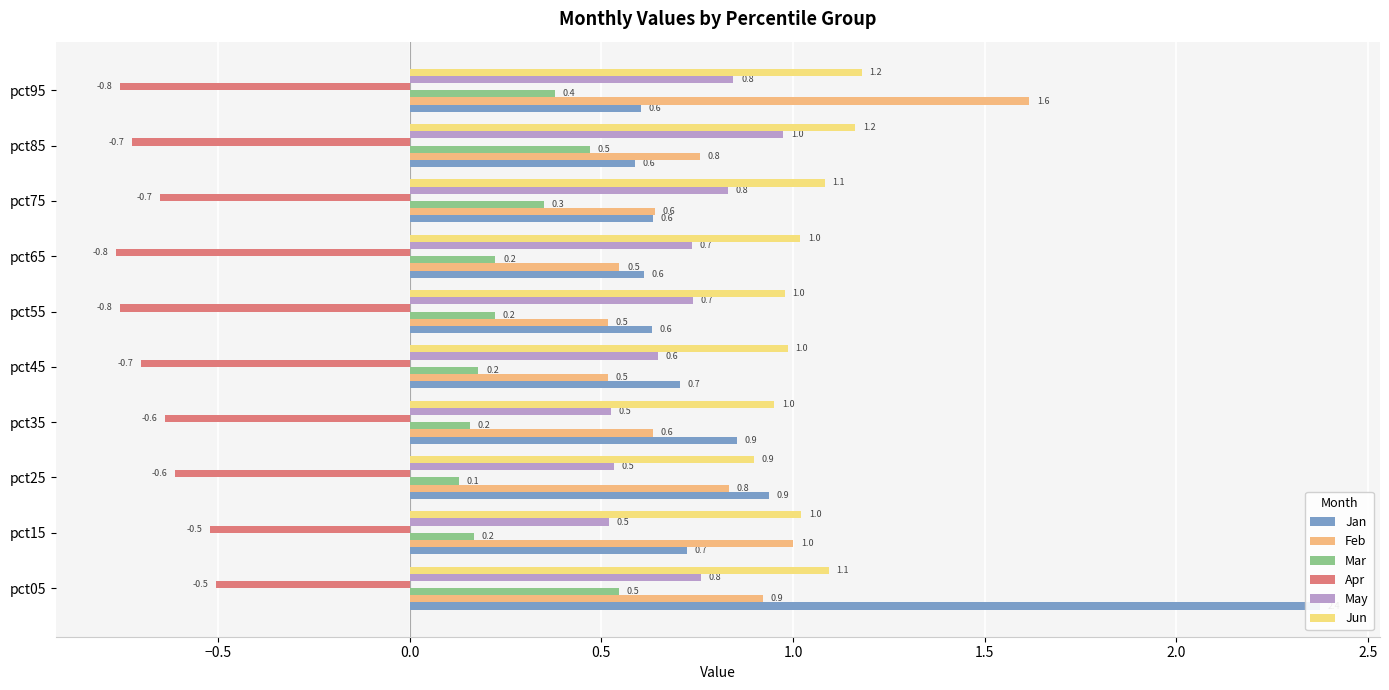

Reading left to right, transcribe all the data shown in this chart.

Jan: 2.4	0.7	0.9	0.9	0.7	0.6	0.6	0.6	0.6	0.6
Feb: 0.9	1.0	0.8	0.6	0.5	0.5	0.5	0.6	0.8	1.6
Mar: 0.5	0.2	0.1	0.2	0.2	0.2	0.2	0.3	0.5	0.4
Apr: -0.5	-0.5	-0.6	-0.6	-0.7	-0.8	-0.8	-0.7	-0.7	-0.8
May: 0.8	0.5	0.5	0.5	0.6	0.7	0.7	0.8	1.0	0.8
Jun: 1.1	1.0	0.9	1.0	1.0	1.0	1.0	1.1	1.2	1.2